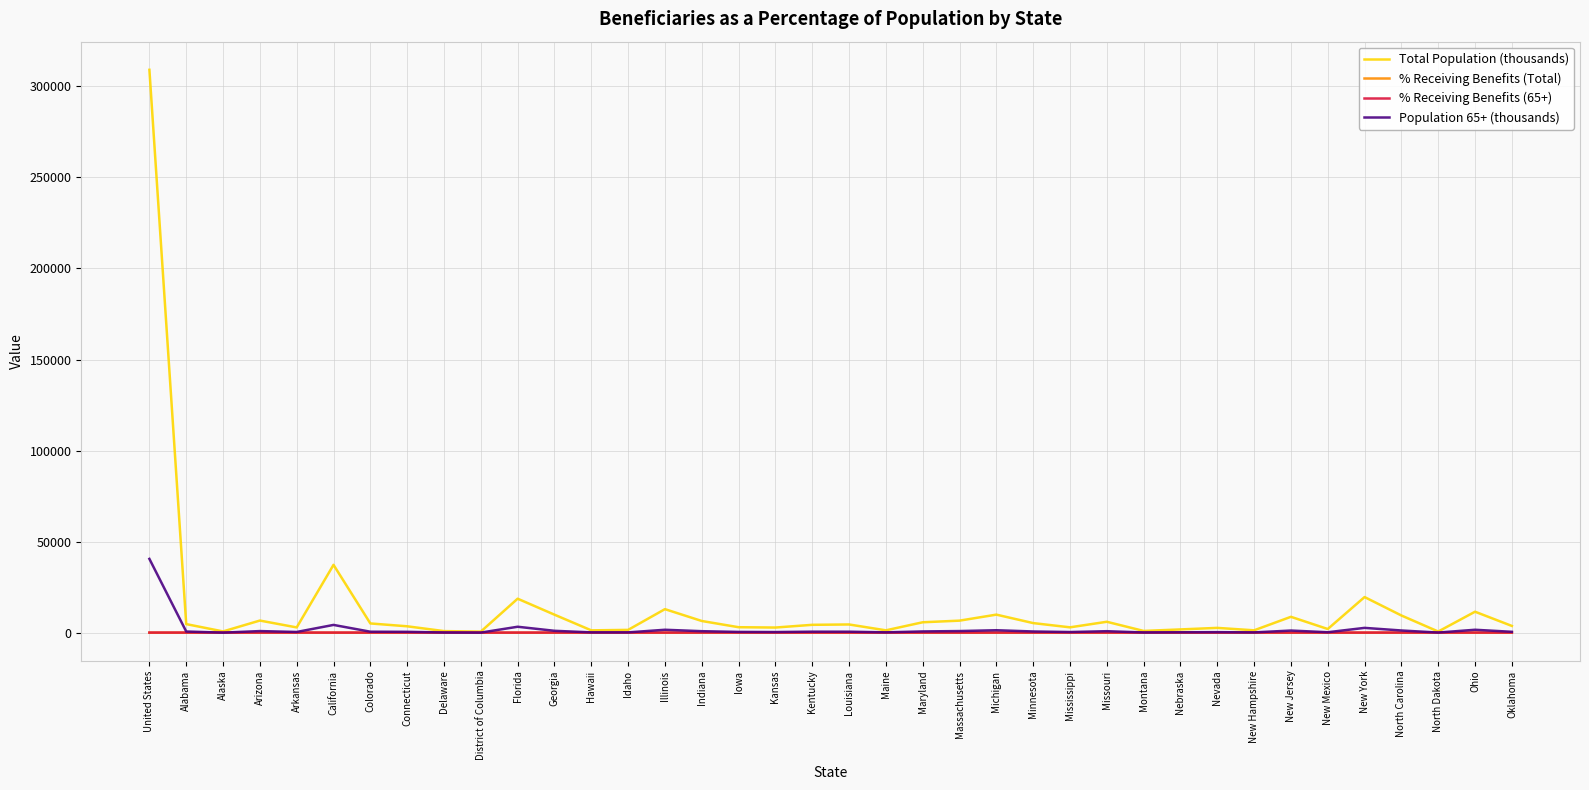

Which series has the widest spread of values?

Total Population (thousands)